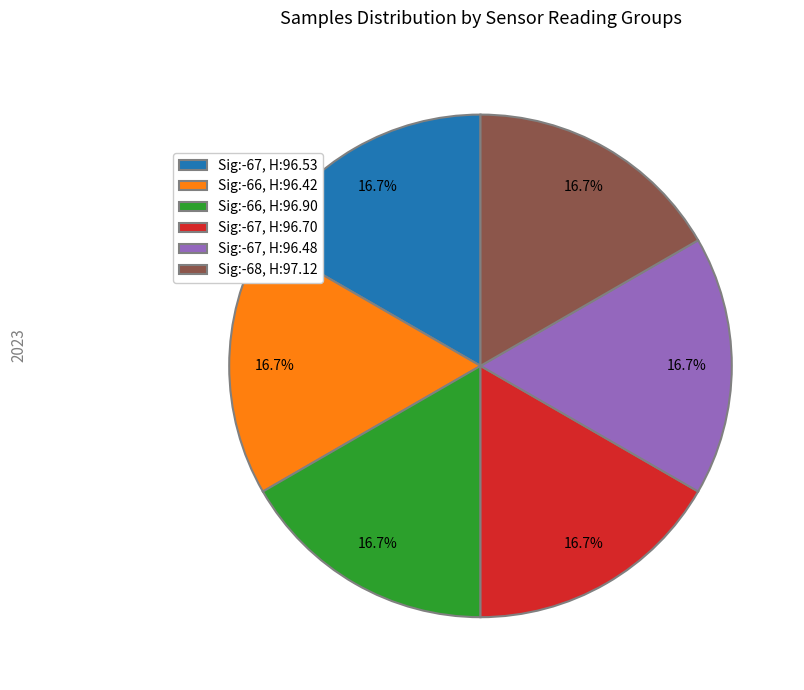

Is there any slice that represents more than half of the pie?

No